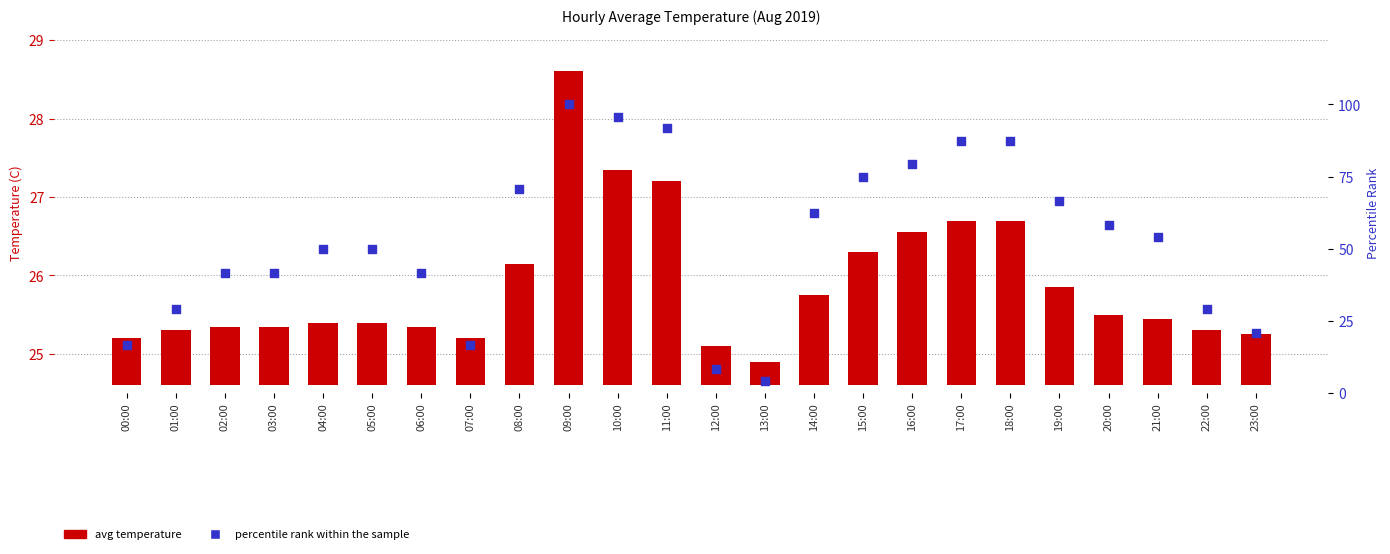

At how many categories does at least one series exceed 87?

5